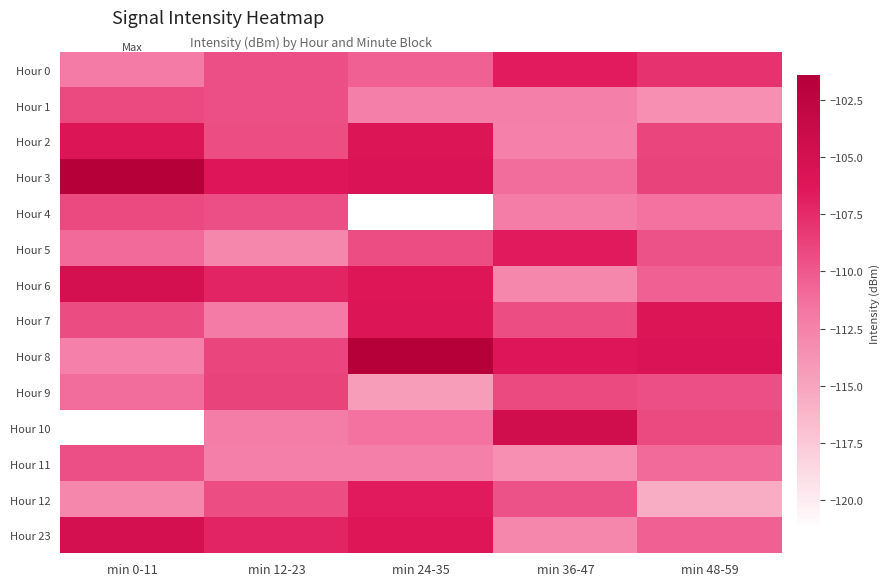

What is the greatest value displayed?

-101.4